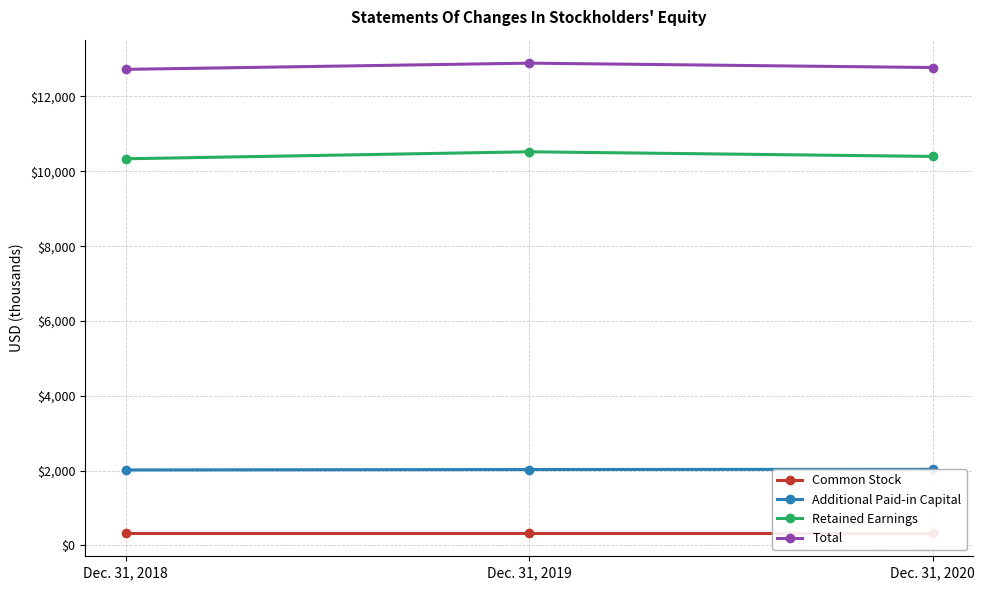

Rank the categories by Total value from lowest to highest.

Dec. 31, 2018, Dec. 31, 2020, Dec. 31, 2019